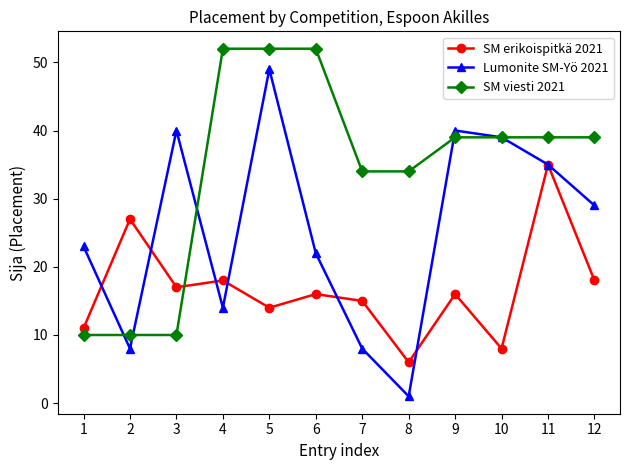

What value does the SM viesti 2021 series have at 2, to the nearest 5?

10